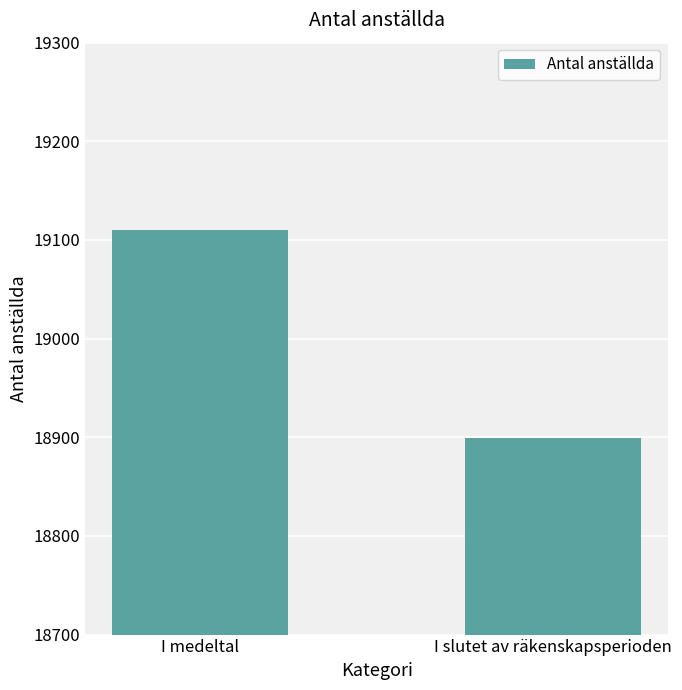

The chart shows a value of 10938 at I slutet av räkenskapsperioden. True or false?

False